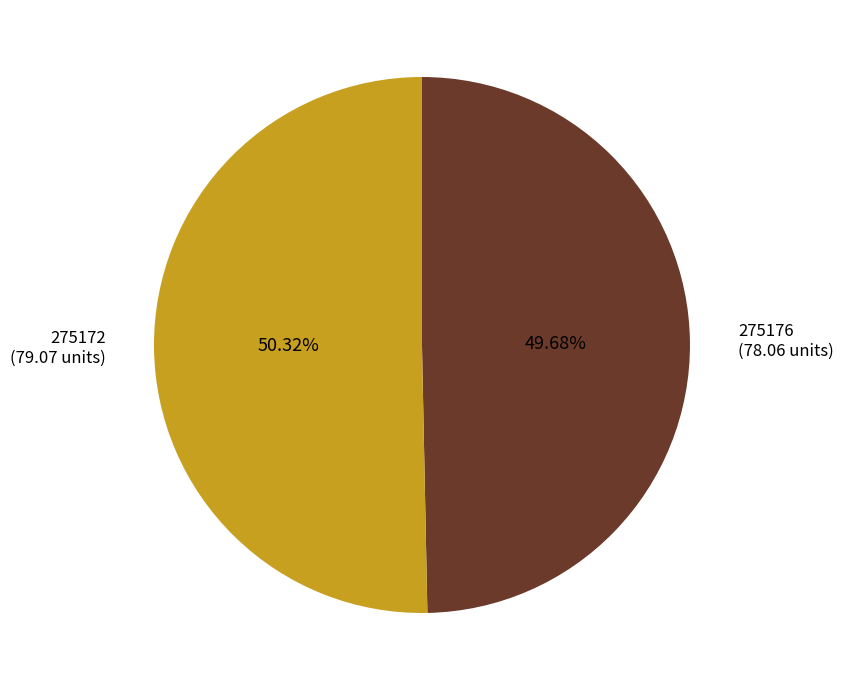

Count the number of slices in the pie.

2